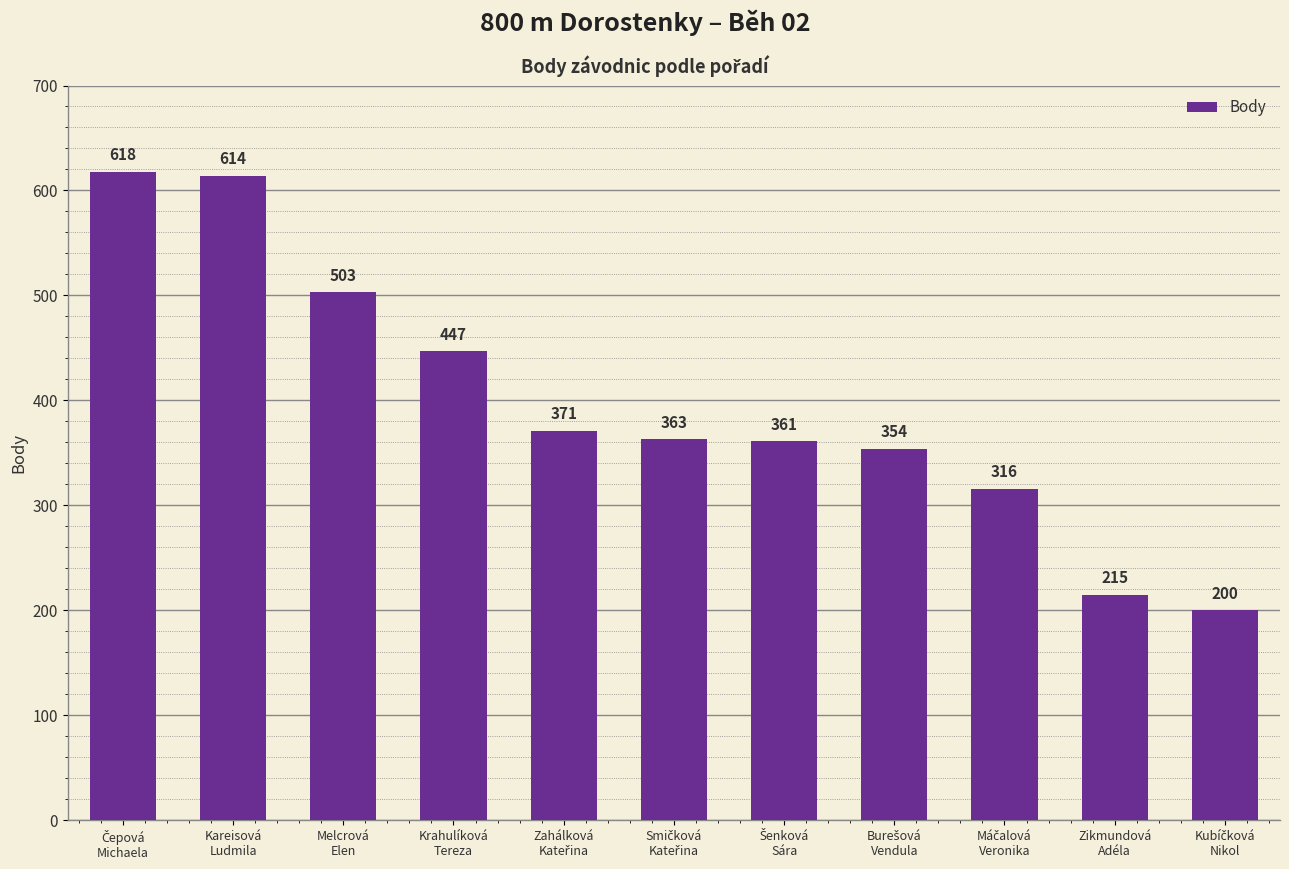

What is the average value?

397